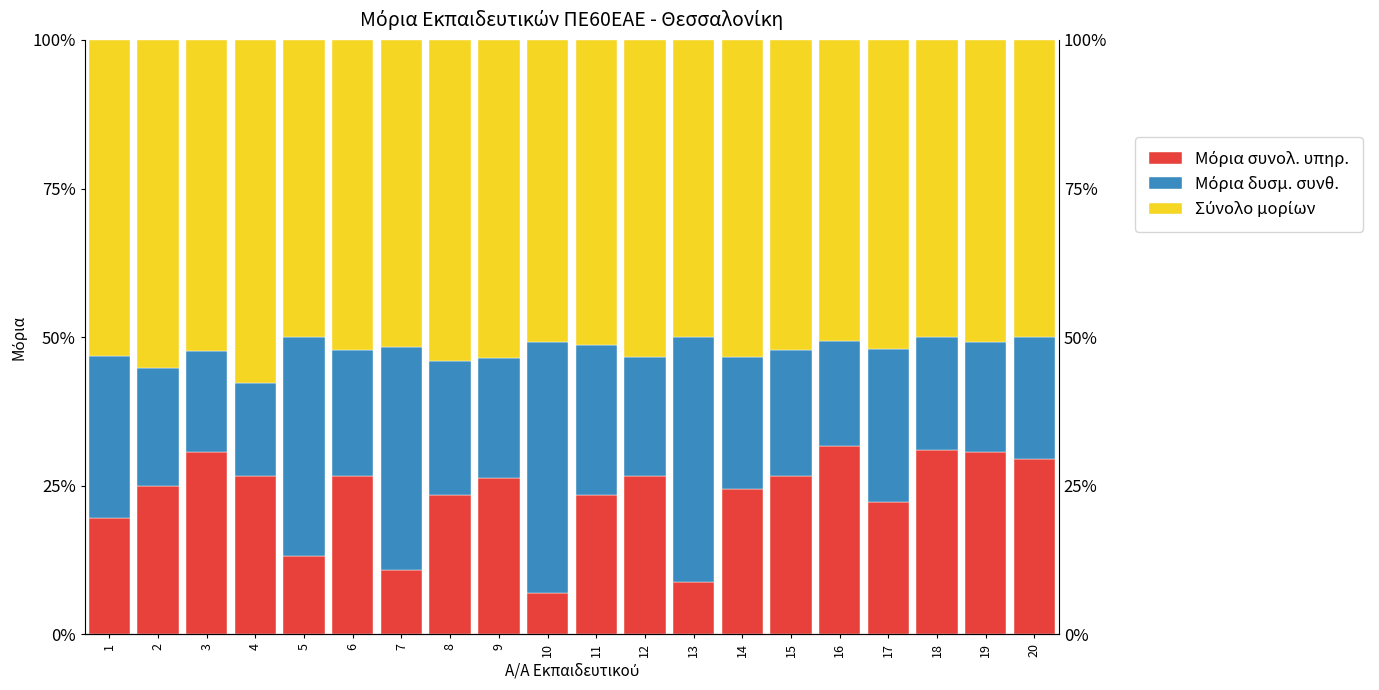

Where is Μόρια συνολ. υπηρ. nearest to the value 0?

10